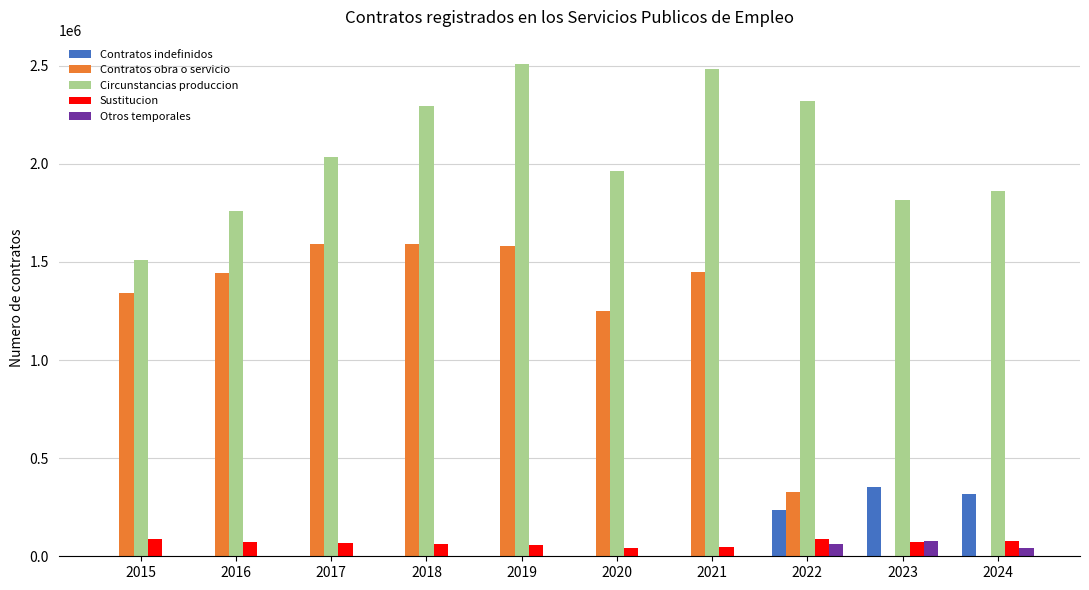

What is the sum of all Otros temporales values?

187760